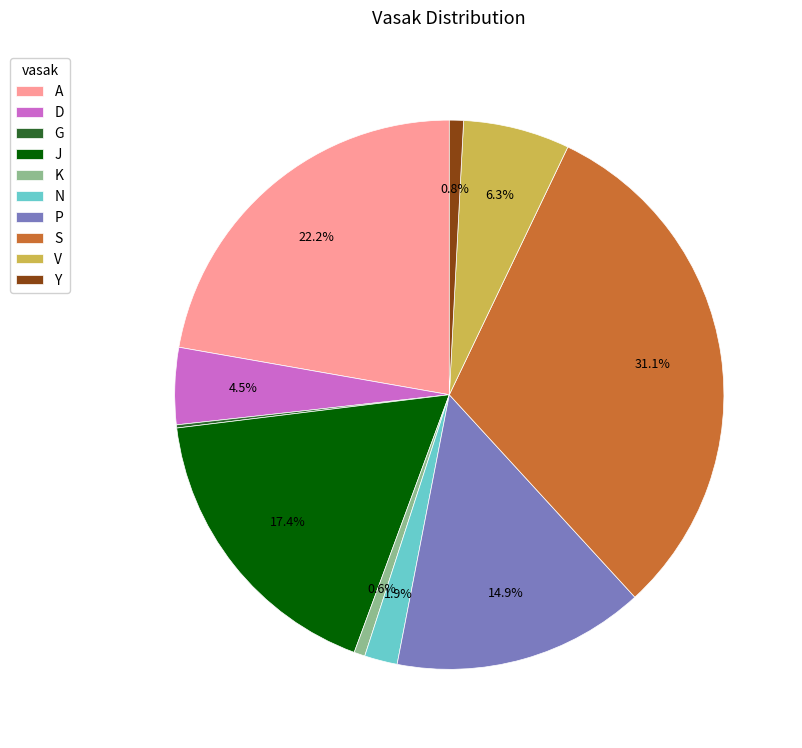

To the nearest percent, what portion does S represent?

31%